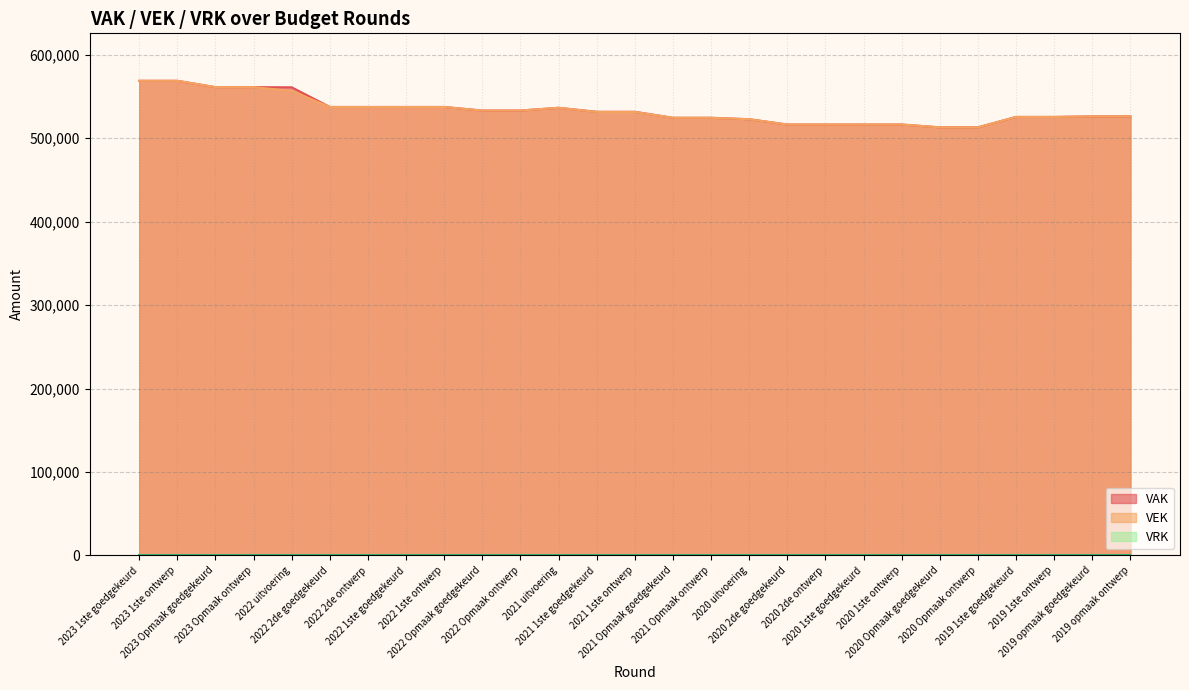

Is the value of VAK at 2019 1ste ontwerp greater than the value of VEK at 2020 2de goedgekeurd?

Yes